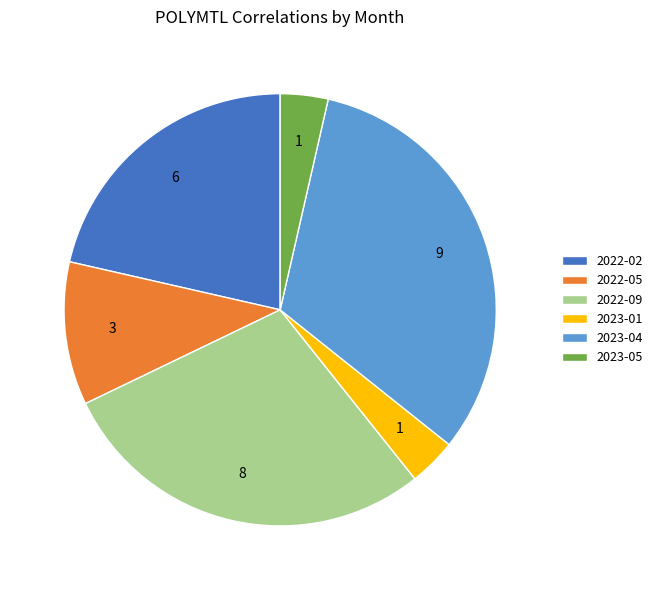

Do 2022-05 and 2023-01 together represent more than half of the pie?

No